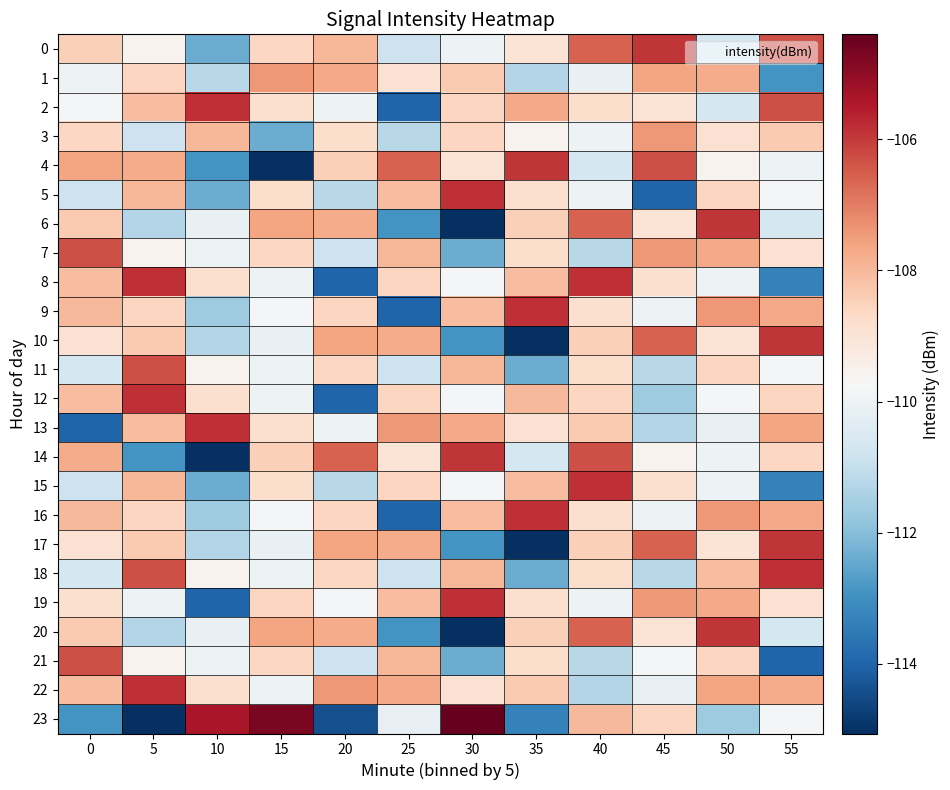

Reading left to right, transcribe all the data shown in this chart.

0: 0=-108.5	5=-109.5	10=-112.4	15=-108.6	20=-108.0	25=-110.8	30=-110.0	35=-109.0	40=-106.6	45=-105.9	50=-110.7	55=-106.3
1: 0=-110.0	5=-108.6	10=-111.2	15=-107.4	20=-107.7	25=-108.9	30=-108.3	35=-111.3	40=-110.1	45=-107.6	50=-107.7	55=-112.9
2: 0=-109.8	5=-108.1	10=-105.8	15=-108.9	20=-110.0	25=-114.0	30=-108.6	35=-107.7	40=-108.8	45=-109.0	50=-110.7	55=-106.3
3: 0=-108.6	5=-110.8	10=-108.0	15=-112.4	20=-108.8	25=-111.2	30=-108.6	35=-109.5	40=-110.0	45=-107.4	50=-108.9	55=-108.3
4: 0=-107.6	5=-107.7	10=-112.9	15=-115.1	20=-108.5	25=-106.6	30=-109.0	35=-105.9	40=-110.7	45=-106.3	50=-109.5	55=-110.0
5: 0=-110.8	5=-108.0	10=-112.4	15=-108.8	20=-111.2	25=-108.1	30=-105.8	35=-108.9	40=-110.0	45=-114.0	50=-108.6	55=-109.8
6: 0=-108.3	5=-111.3	10=-110.1	15=-107.6	20=-107.7	25=-112.9	30=-115.1	35=-108.5	40=-106.6	45=-109.0	50=-105.9	55=-110.7
7: 0=-106.3	5=-109.5	10=-110.0	15=-108.6	20=-110.8	25=-108.0	30=-112.4	35=-108.8	40=-111.2	45=-107.4	50=-107.7	55=-108.9
8: 0=-108.1	5=-105.8	10=-108.9	15=-110.0	20=-114.0	25=-108.6	30=-109.8	35=-108.1	40=-105.8	45=-108.9	50=-110.0	55=-113.3
9: 0=-108.0	5=-108.6	10=-111.6	15=-109.8	20=-108.6	25=-114.0	30=-108.1	35=-105.8	40=-108.9	45=-110.0	50=-107.4	55=-107.7
10: 0=-108.9	5=-108.3	10=-111.3	15=-110.1	20=-107.6	25=-107.7	30=-112.9	35=-115.1	40=-108.5	45=-106.6	50=-109.0	55=-105.9
11: 0=-110.7	5=-106.3	10=-109.5	15=-110.0	20=-108.6	25=-110.8	30=-108.0	35=-112.4	40=-108.8	45=-111.2	50=-108.6	55=-109.8
12: 0=-108.1	5=-105.8	10=-108.9	15=-110.0	20=-114.0	25=-108.6	30=-109.8	35=-108.0	40=-108.6	45=-111.6	50=-109.8	55=-108.6
13: 0=-114.0	5=-108.1	10=-105.8	15=-108.9	20=-110.0	25=-107.4	30=-107.7	35=-108.9	40=-108.3	45=-111.3	50=-110.1	55=-107.6
14: 0=-107.7	5=-112.9	10=-115.1	15=-108.5	20=-106.6	25=-109.0	30=-105.9	35=-110.7	40=-106.3	45=-109.5	50=-110.0	55=-108.6
15: 0=-110.8	5=-108.0	10=-112.4	15=-108.8	20=-111.2	25=-108.6	30=-109.8	35=-108.1	40=-105.8	45=-108.9	50=-110.0	55=-113.3
16: 0=-108.0	5=-108.6	10=-111.6	15=-109.8	20=-108.6	25=-114.0	30=-108.1	35=-105.8	40=-108.9	45=-110.0	50=-107.4	55=-107.7
17: 0=-108.9	5=-108.3	10=-111.3	15=-110.1	20=-107.6	25=-107.7	30=-112.9	35=-115.1	40=-108.5	45=-106.6	50=-109.0	55=-105.9
18: 0=-110.7	5=-106.3	10=-109.5	15=-110.0	20=-108.6	25=-110.8	30=-108.0	35=-112.4	40=-108.8	45=-111.2	50=-108.1	55=-105.8
19: 0=-108.9	5=-110.0	10=-114.0	15=-108.6	20=-109.8	25=-108.1	30=-105.8	35=-108.9	40=-110.0	45=-107.4	50=-107.7	55=-108.9
20: 0=-108.3	5=-111.3	10=-110.1	15=-107.6	20=-107.7	25=-112.9	30=-115.1	35=-108.5	40=-106.6	45=-109.0	50=-105.9	55=-110.7
21: 0=-106.3	5=-109.5	10=-110.0	15=-108.6	20=-110.8	25=-108.0	30=-112.4	35=-108.8	40=-111.2	45=-109.8	50=-108.6	55=-114.0
22: 0=-108.1	5=-105.8	10=-108.9	15=-110.0	20=-107.4	25=-107.7	30=-108.9	35=-108.3	40=-111.3	45=-110.1	50=-107.6	55=-107.7
23: 0=-112.9	5=-115.1	10=-105.4	15=-104.7	20=-114.4	25=-110.2	30=-104.4	35=-113.3	40=-108.0	45=-108.6	50=-111.6	55=-109.8